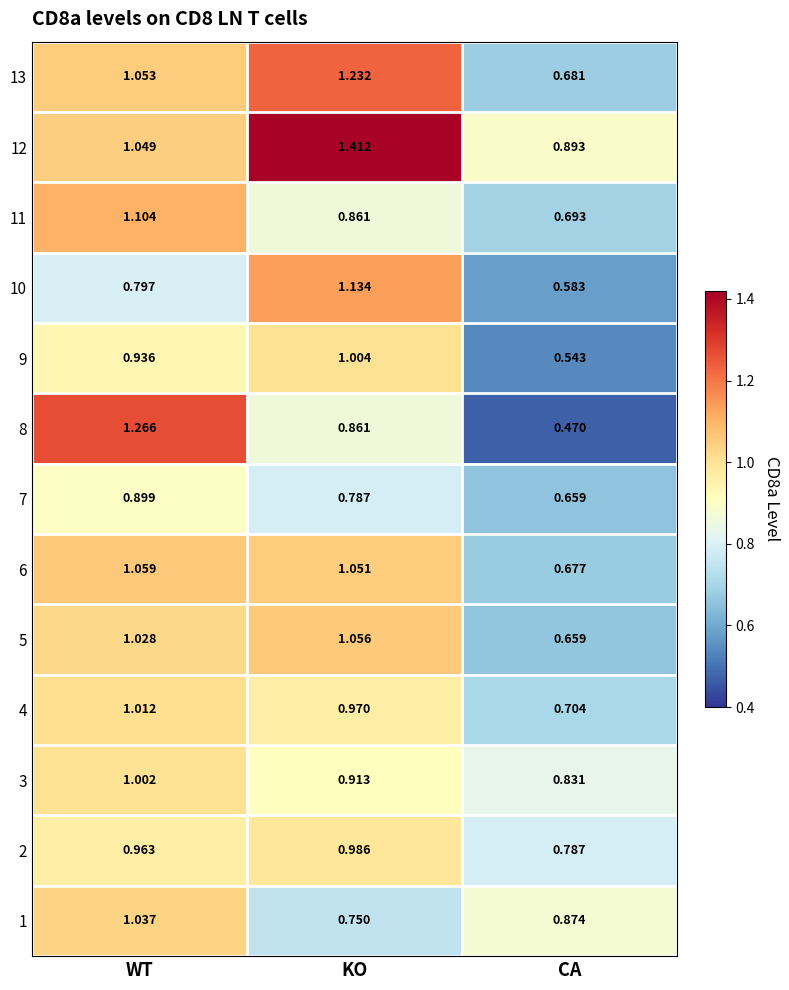

Rank the series by their maximum value, from highest to lowest.

12, 8, 13, 10, 11, 6, 5, 1, 4, 9, 3, 2, 7